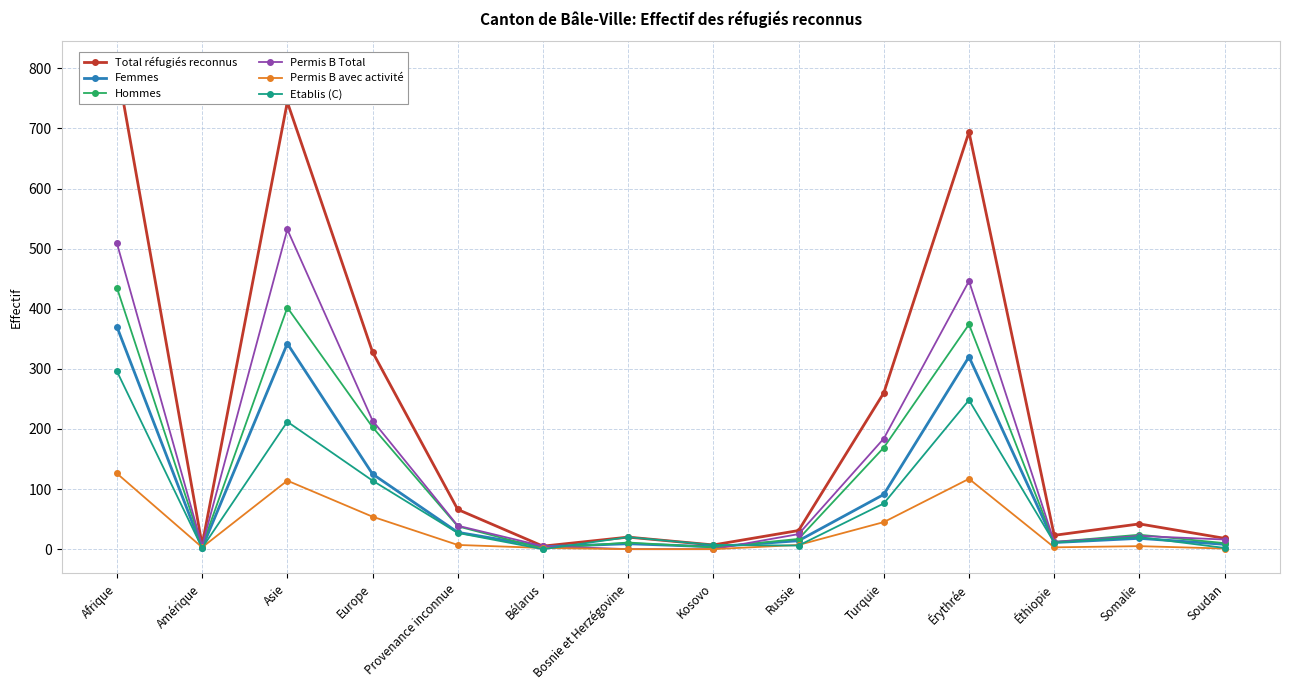

How many lines are shown in the chart?

6